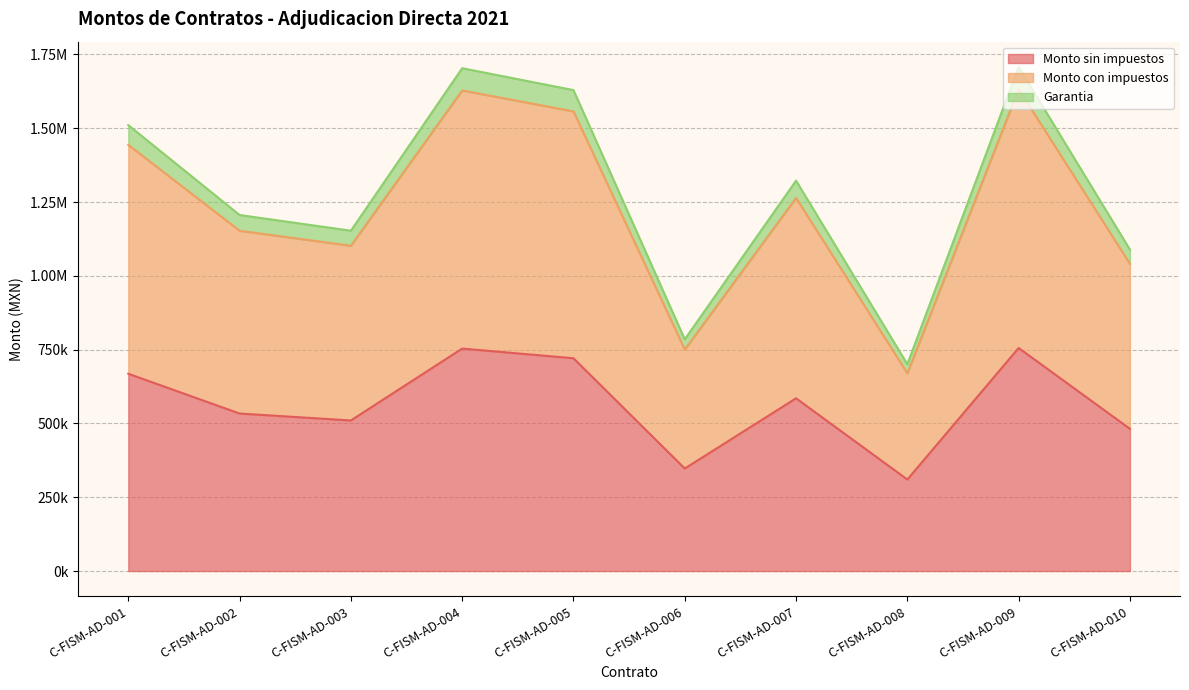

At which category does the chart reach its minimum across all series?

C-FISM-AD-008